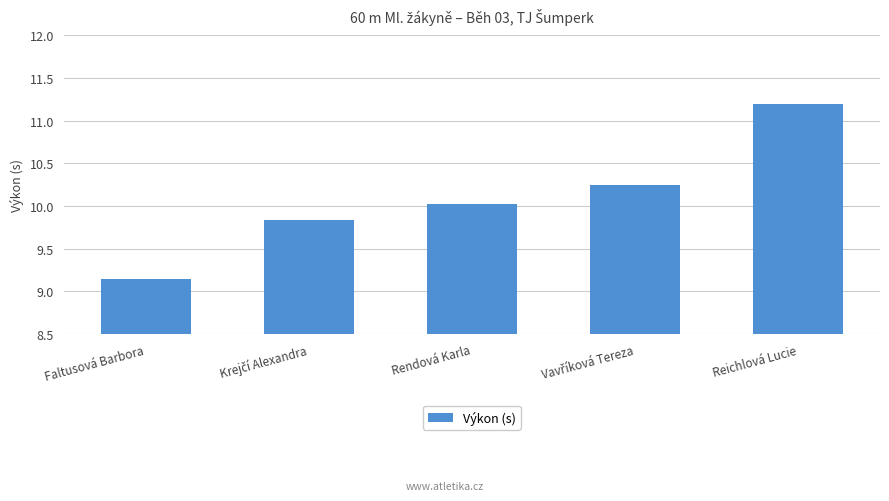

Which category has the highest value across all series?

Reichlová Lucie